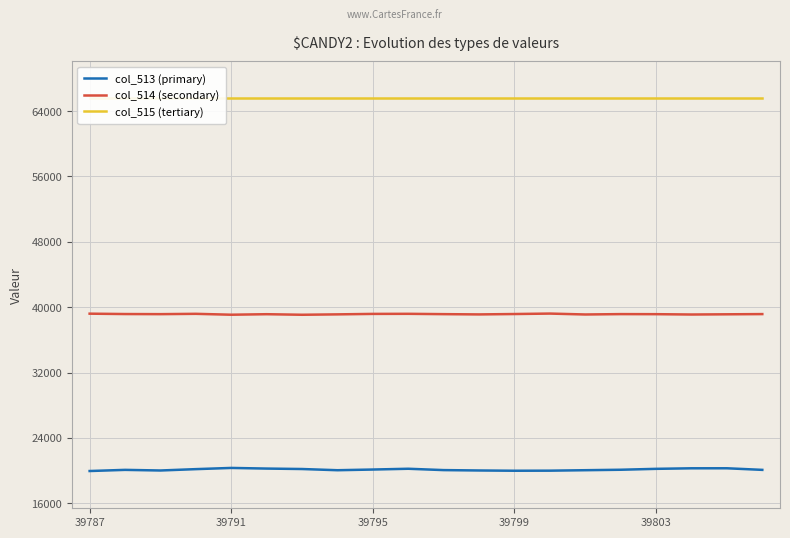

Is it true that col_513 (primary) equals 20330 at 39791?

True